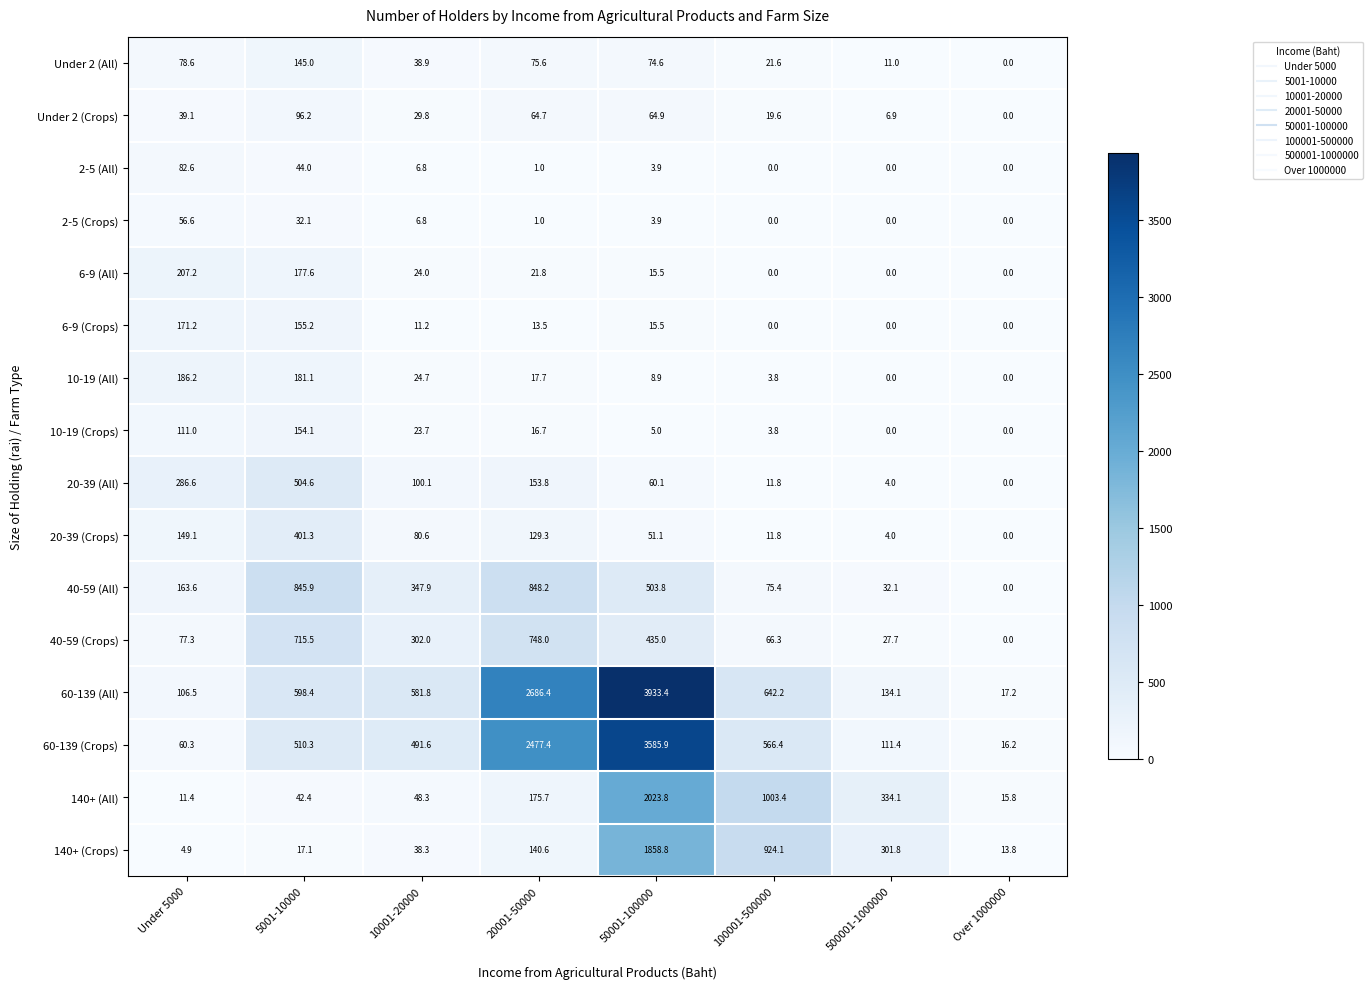

At Under 5000, list the series in order from largest to smallest.

20-39 (All), 6-9 (All), 10-19 (All), 6-9 (Crops), 40-59 (All), 20-39 (Crops), 10-19 (Crops), 60-139 (All), 2-5 (All), Under 2 (All), 40-59 (Crops), 60-139 (Crops), 2-5 (Crops), Under 2 (Crops), 140+ (All), 140+ (Crops)